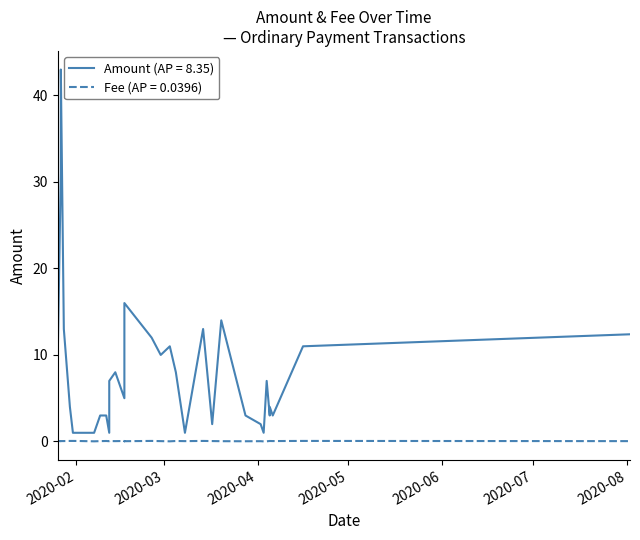

True or false: Fee and Amount cross at least once.

False